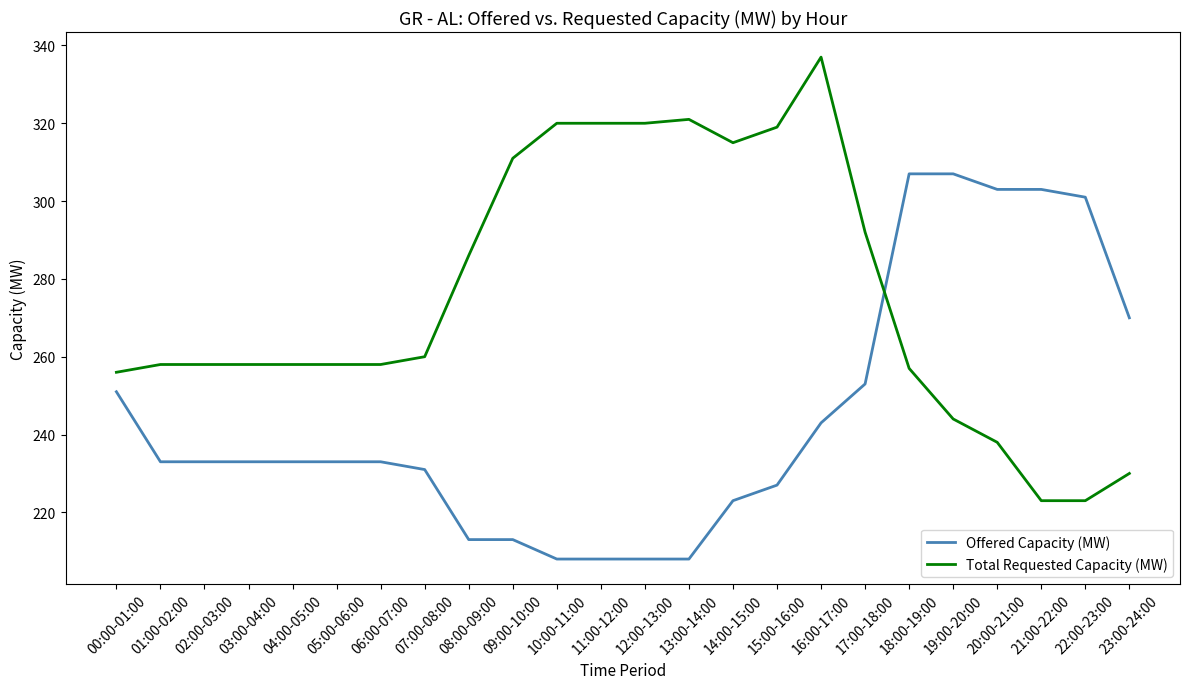

Does the chart display data point markers on the line(s)?

No